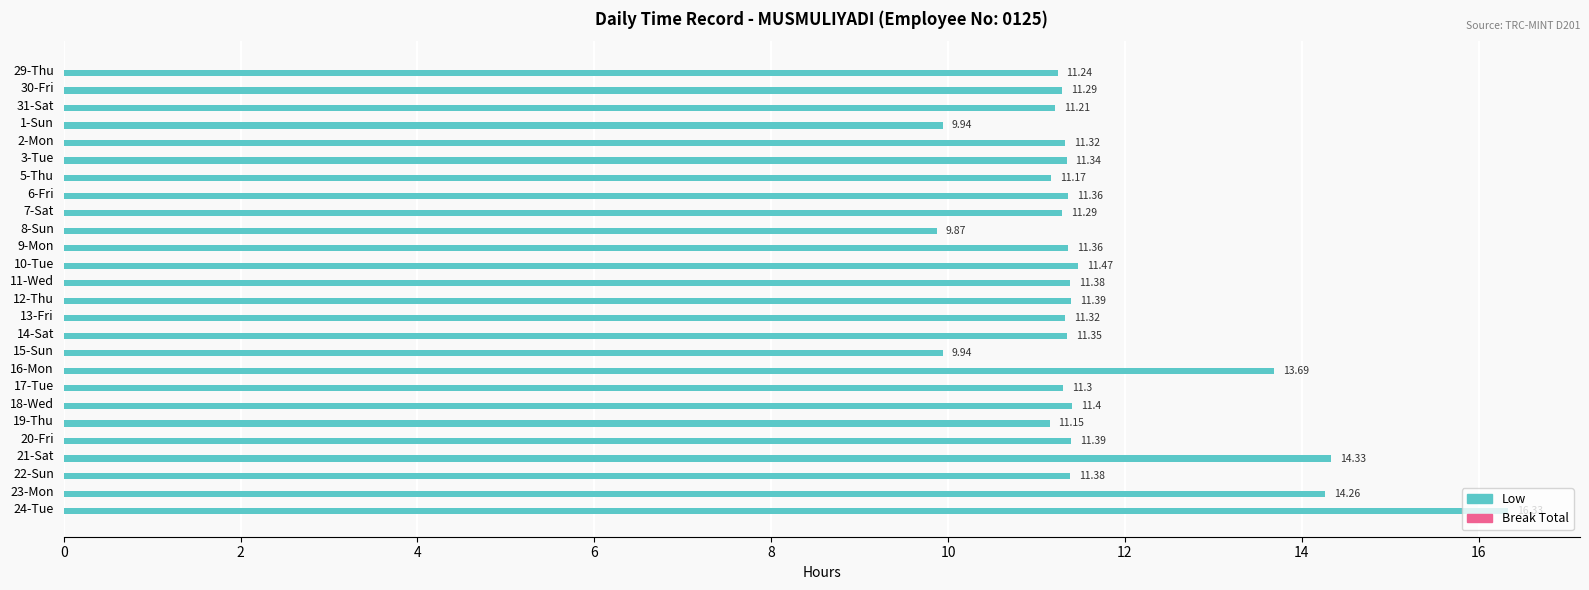

Approximately how many times larger is the value at 19-Thu compared to 22-Sun?

1.0